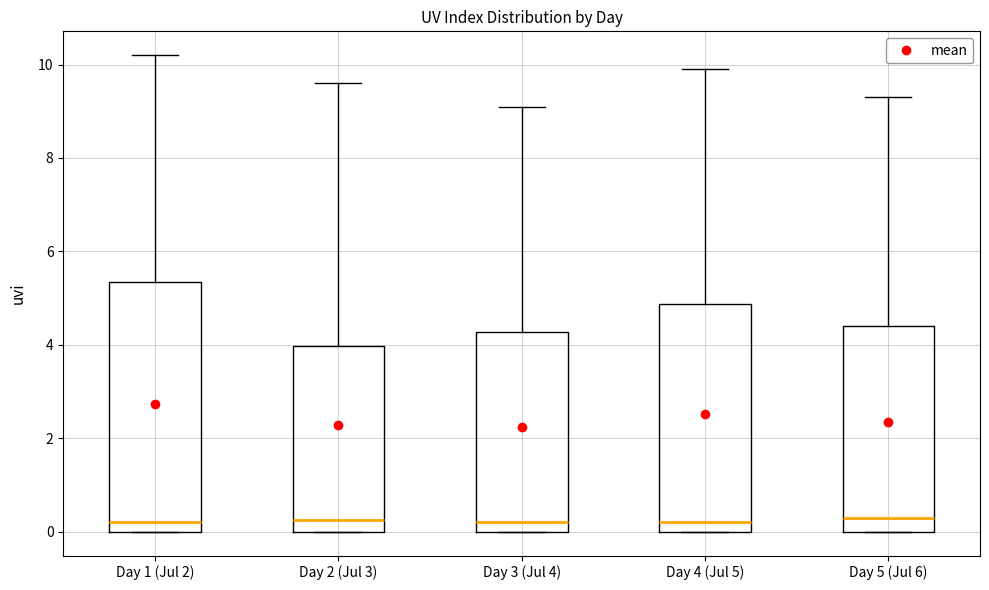

Reading left to right, read every box against the y-axis: the position of its median line, the range the box covers, and the ends of its whiskers. The values are not printed on the chart, so give them approximately, as read against the axis.

Day 1 (Jul 2): median 0.2, box 0.0 to 5.4, whiskers 0.0 to 10.2
Day 2 (Jul 3): median 0.2, box 0.0 to 4.0, whiskers 0.0 to 9.6
Day 3 (Jul 4): median 0.2, box 0.0 to 4.2, whiskers 0.0 to 9.2
Day 4 (Jul 5): median 0.2, box 0.0 to 4.8, whiskers 0.0 to 10.0
Day 5 (Jul 6): median 0.4, box 0.0 to 4.4, whiskers 0.0 to 9.4